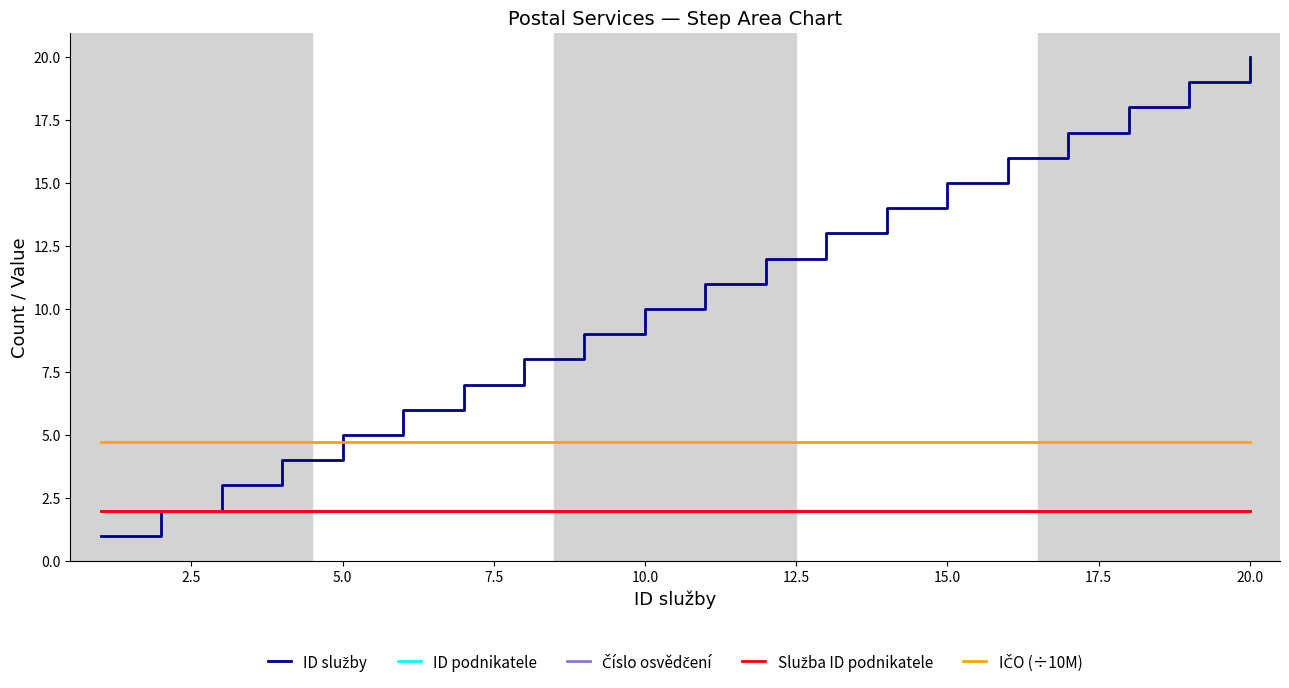

Reading left to right, transcribe all the data shown in this chart.

ID služby: 1.0	2.0	3.0	4.0	5.0	6.0	7.0	8.0	9.0	10.0	11.0	12.0	13.0	14.0	15.0	16.0	17.0	18.0	19.0	20.0
ID podnikatele: 2.0	2.0	2.0	2.0	2.0	2.0	2.0	2.0	2.0	2.0	2.0	2.0	2.0	2.0	2.0	2.0	2.0	2.0	2.0	2.0
Číslo osvědčení: 2.0	2.0	2.0	2.0	2.0	2.0	2.0	2.0	2.0	2.0	2.0	2.0	2.0	2.0	2.0	2.0	2.0	2.0	2.0	2.0
Služba ID podnikatele: 2.0	2.0	2.0	2.0	2.0	2.0	2.0	2.0	2.0	2.0	2.0	2.0	2.0	2.0	2.0	2.0	2.0	2.0	2.0	2.0
IČO (÷10M): 4.7	4.7	4.7	4.7	4.7	4.7	4.7	4.7	4.7	4.7	4.7	4.7	4.7	4.7	4.7	4.7	4.7	4.7	4.7	4.7